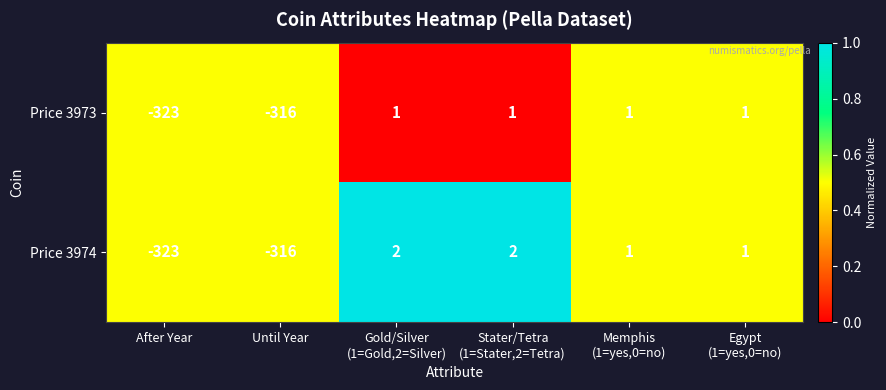

What is the difference between the maximum and minimum values in the Price 3974 series?

325